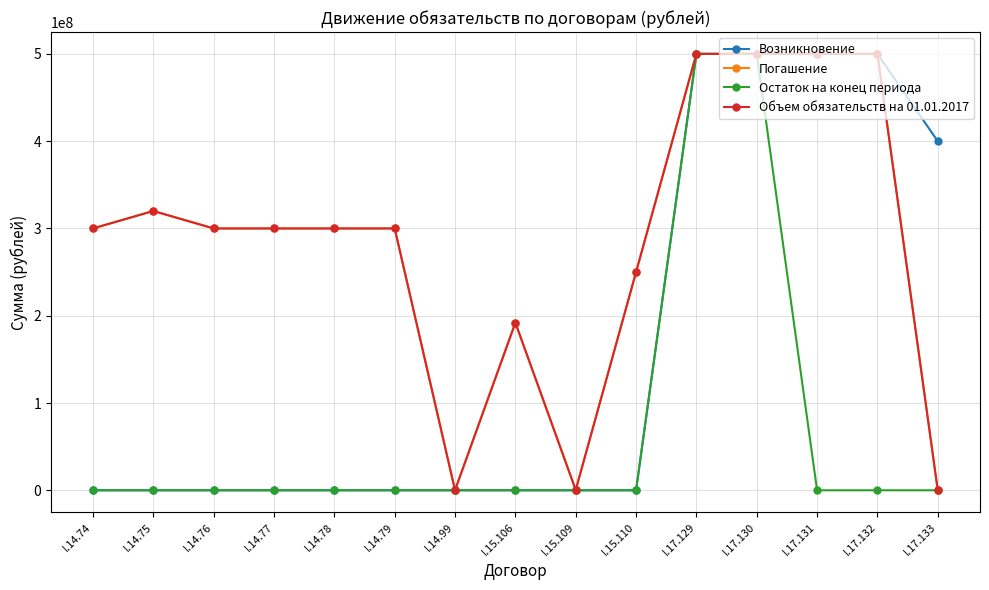

What are all the series names shown in the legend?

Возникновение, Погашение, Остаток на конец периода, Объем обязательств на 01.01.2017